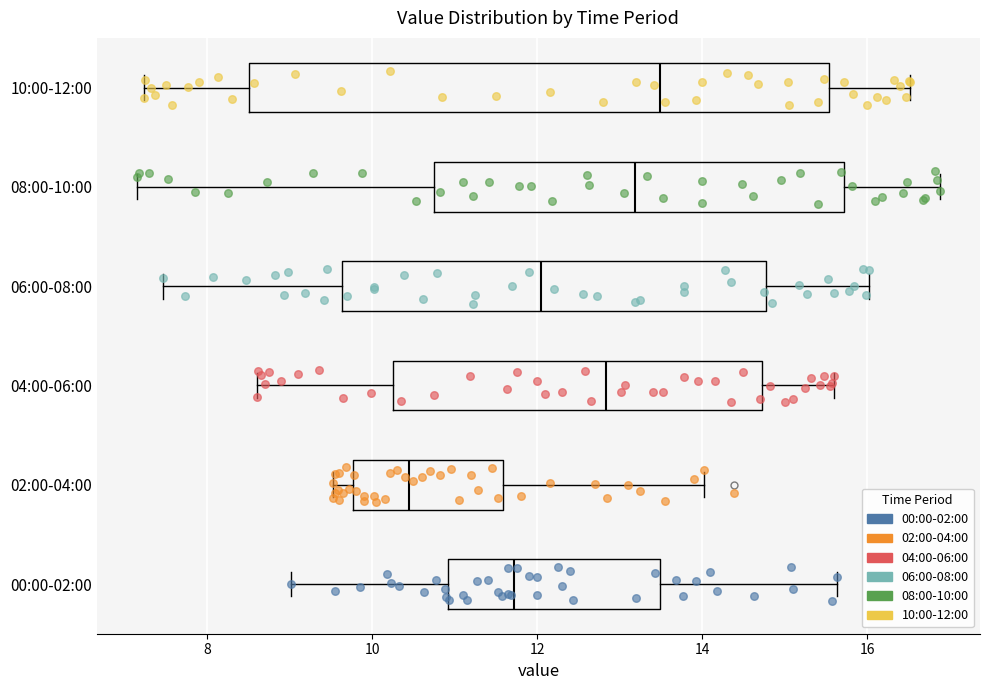

Reading bottom to top, transcribe this box plot: for each box, give where its median line is, the range the box spans, and where its two whiskers end, as read against the x-axis. The values are not printed on the chart, so give them approximately, as read against the axis.

00:00-02:00: median 11.8, box 11.0 to 13.4, whiskers 9.0 to 15.6
02:00-04:00: median 10.4, box 9.8 to 11.6, whiskers 9.6 to 14.0
04:00-06:00: median 12.8, box 10.2 to 14.8, whiskers 8.6 to 15.6
06:00-08:00: median 12.0, box 9.6 to 14.8, whiskers 7.4 to 16.0
08:00-10:00: median 13.2, box 10.8 to 15.8, whiskers 7.2 to 16.8
10:00-12:00: median 13.4, box 8.6 to 15.6, whiskers 7.2 to 16.6